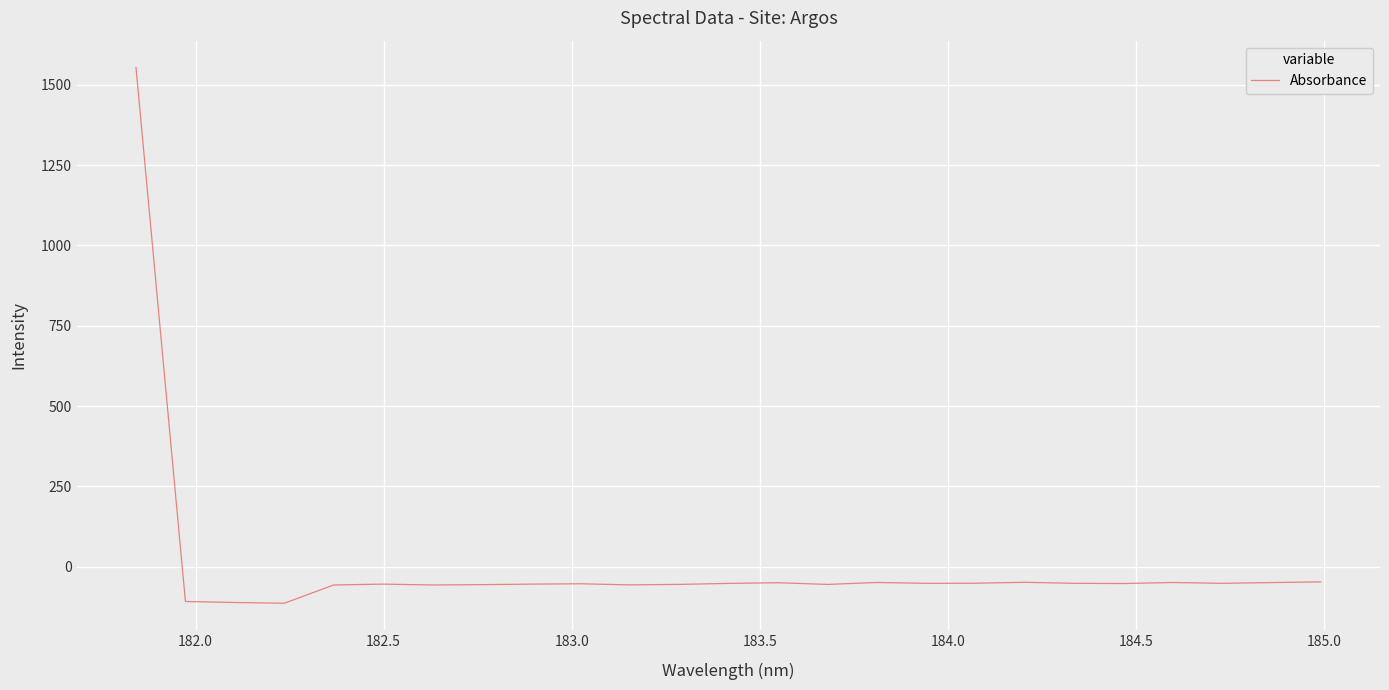

What is the difference between the maximum and minimum values?

1668.3